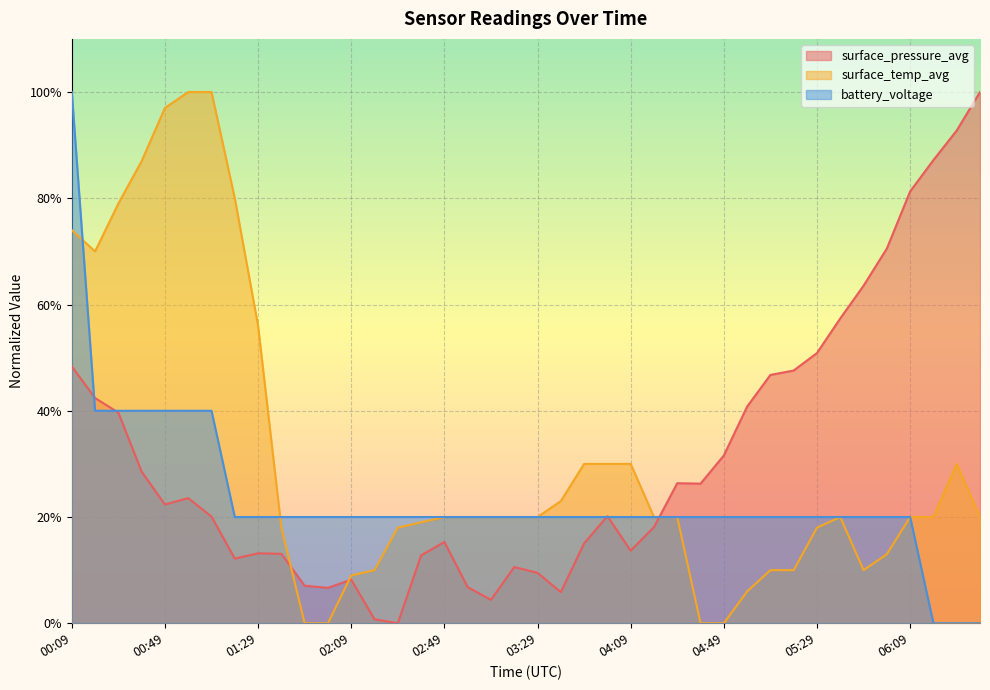

The surface_pressure_avg series shows 9.5 at 03:29. True or false?

True